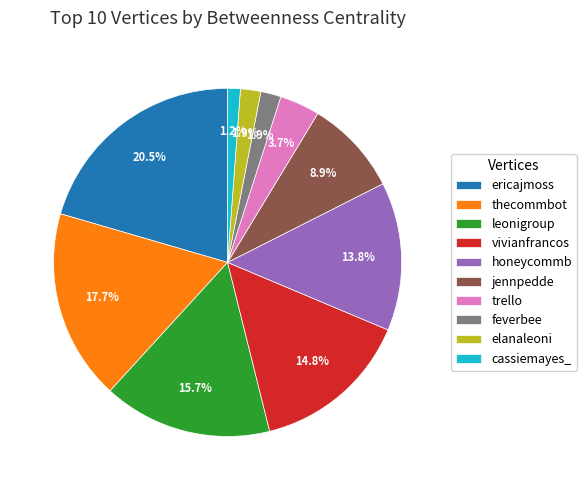

Is ericajmoss the majority of the pie?

No